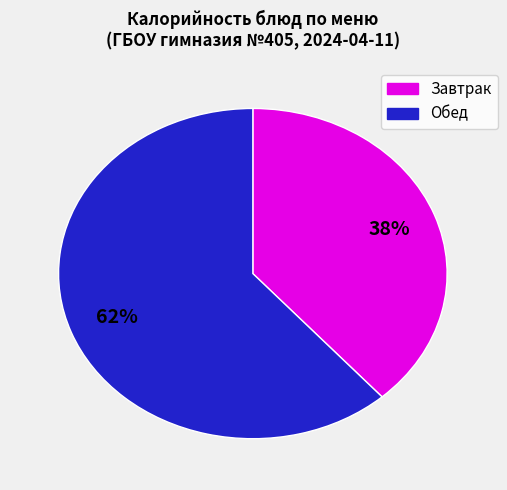

To the nearest percent, what is the average slice percentage?

50%